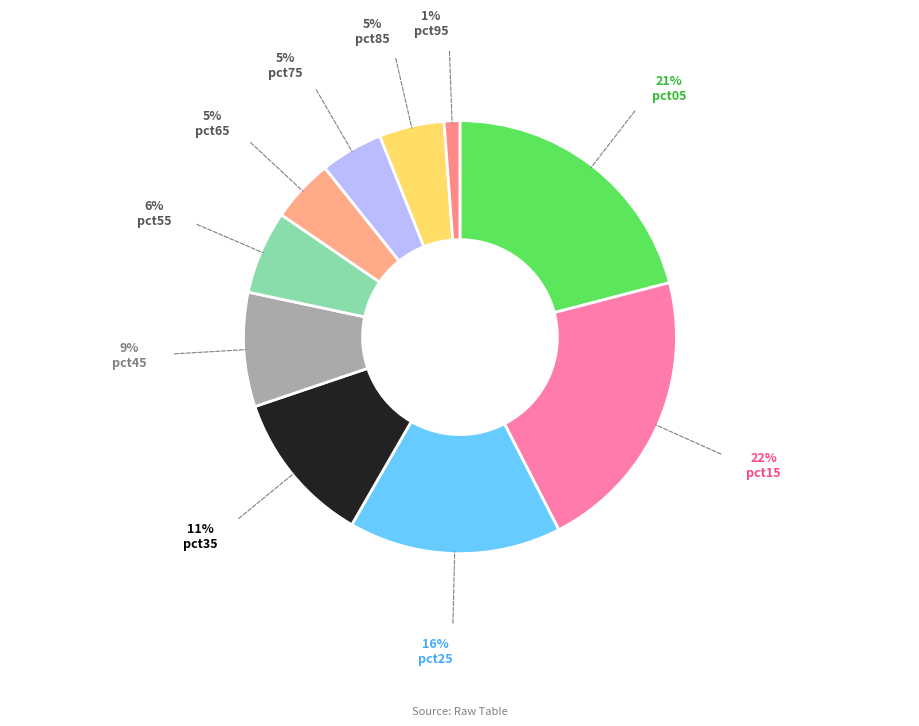

Which slice is the largest?

pct15